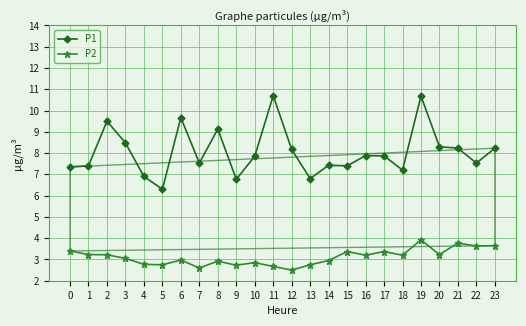

Count the number of data series in this chart.

2